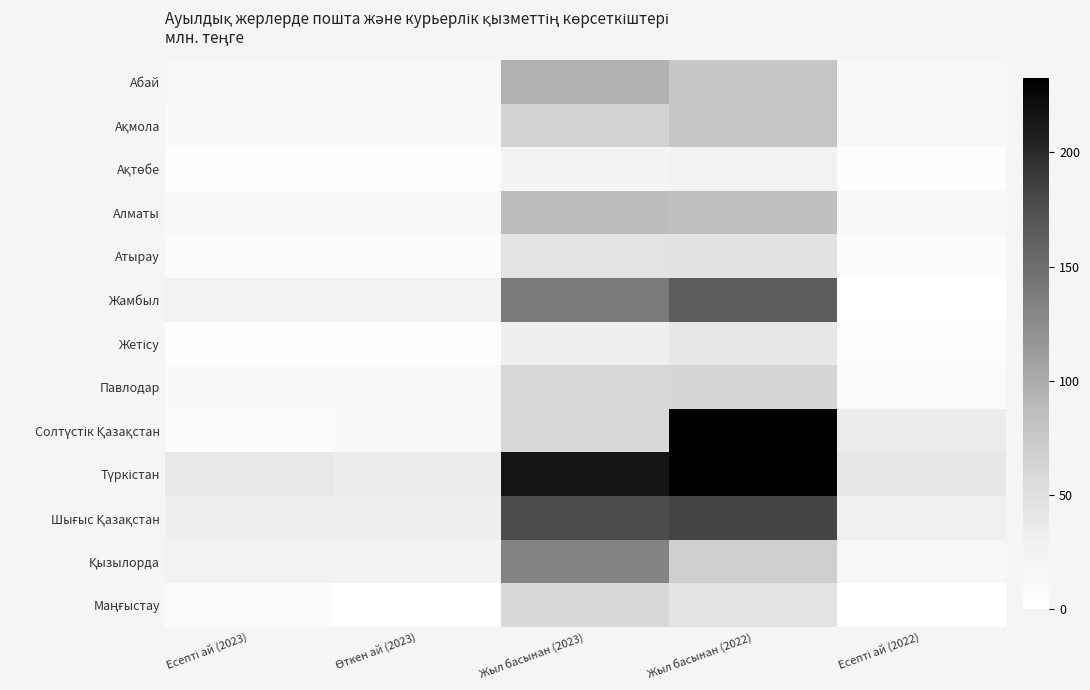

Which category has the highest value across all series?

Жыл басынан (2022)